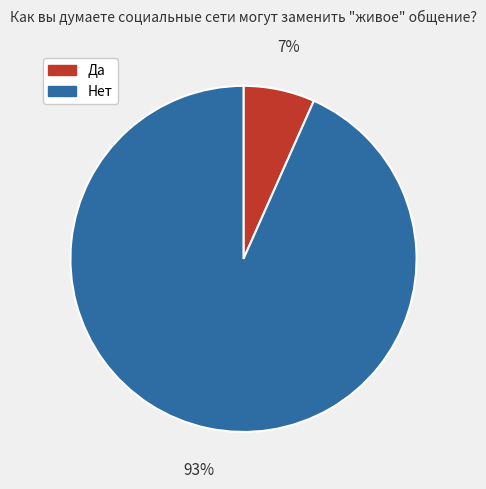

The Да slice represents 7% of the pie. True or false?

True